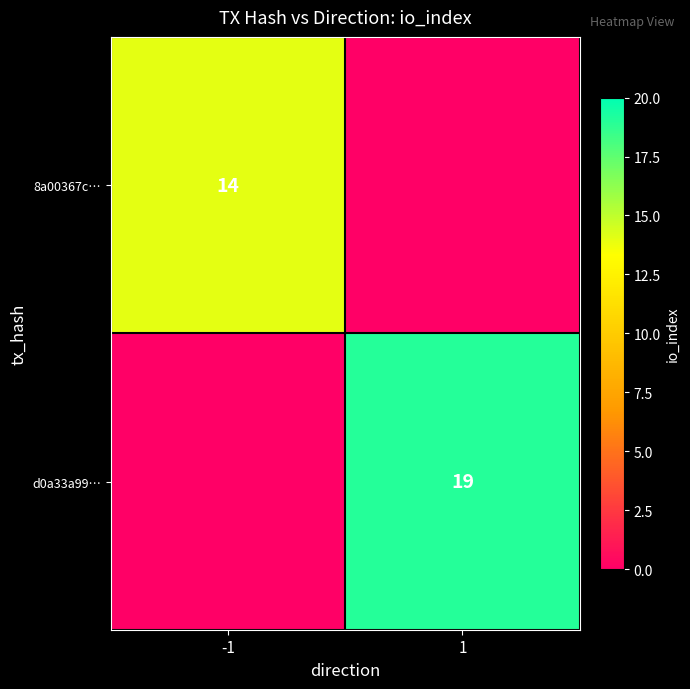

True or false: 8a00367c… has a value of 8 at -1.

False